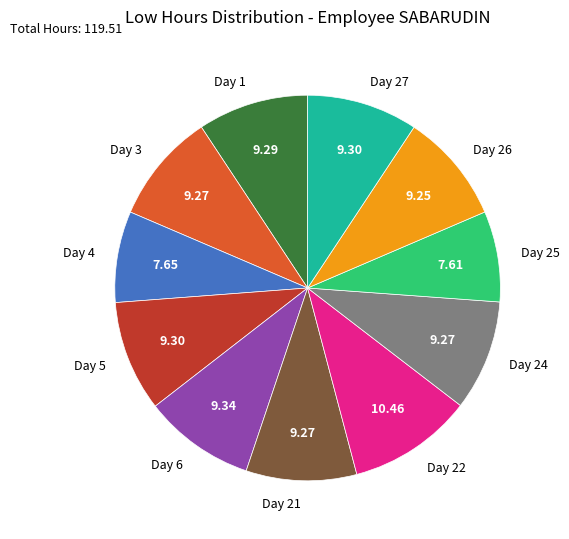

Combined, do Day 22 and Day 6 account for over 50%?

No